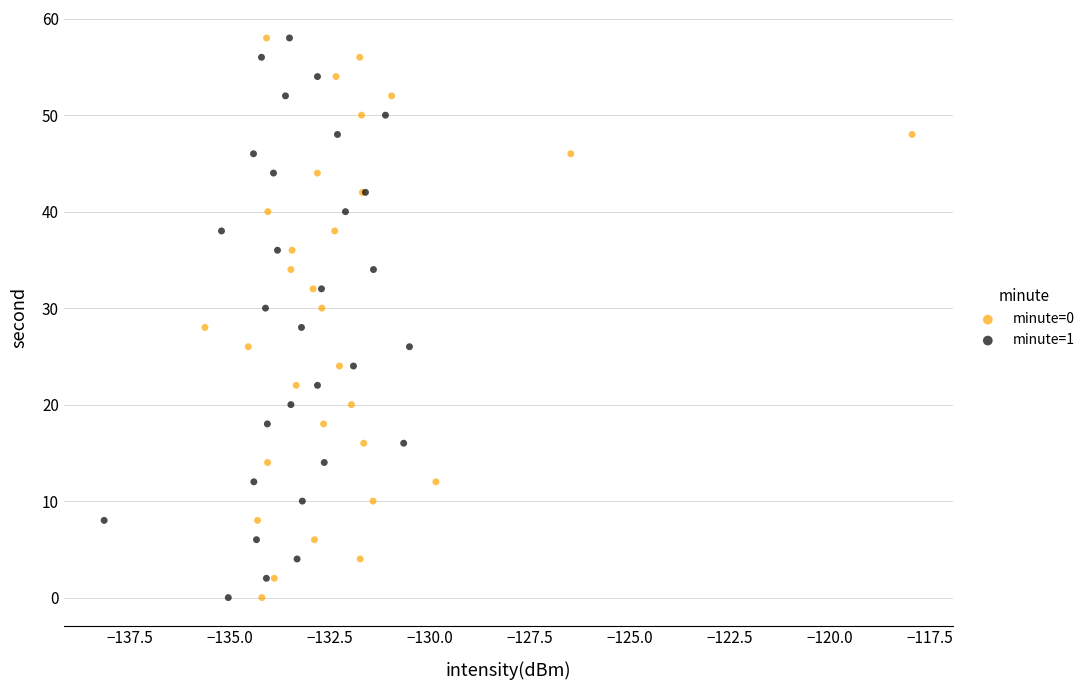

What are all the series names shown in the legend?

minute=0, minute=1